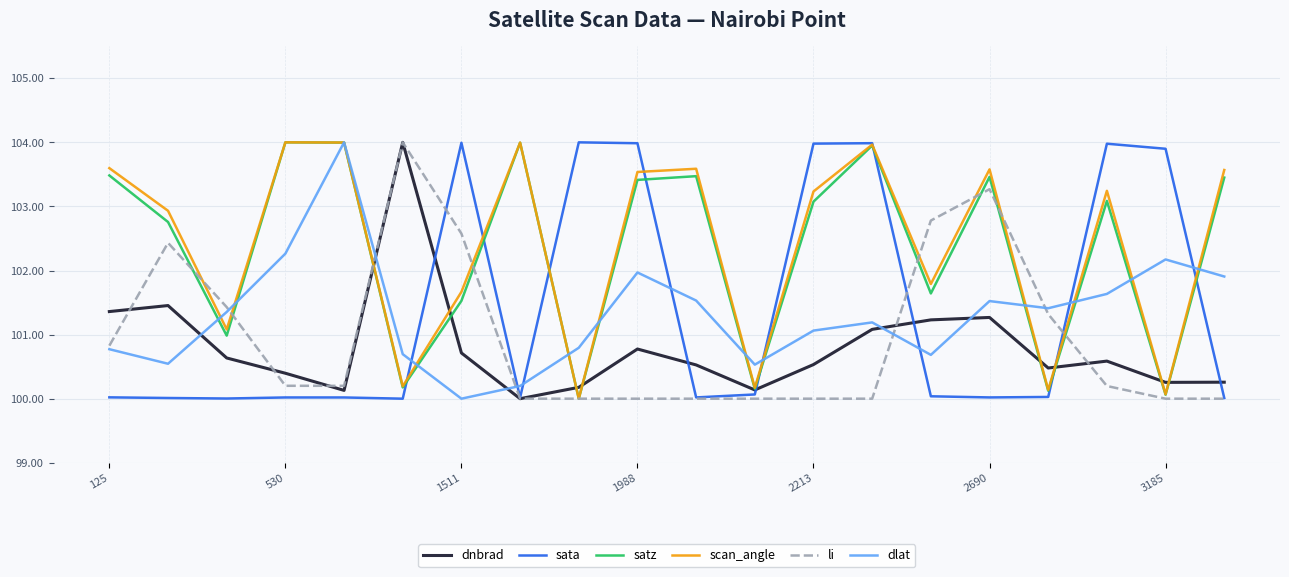

How many categories are shown in the chart?

20